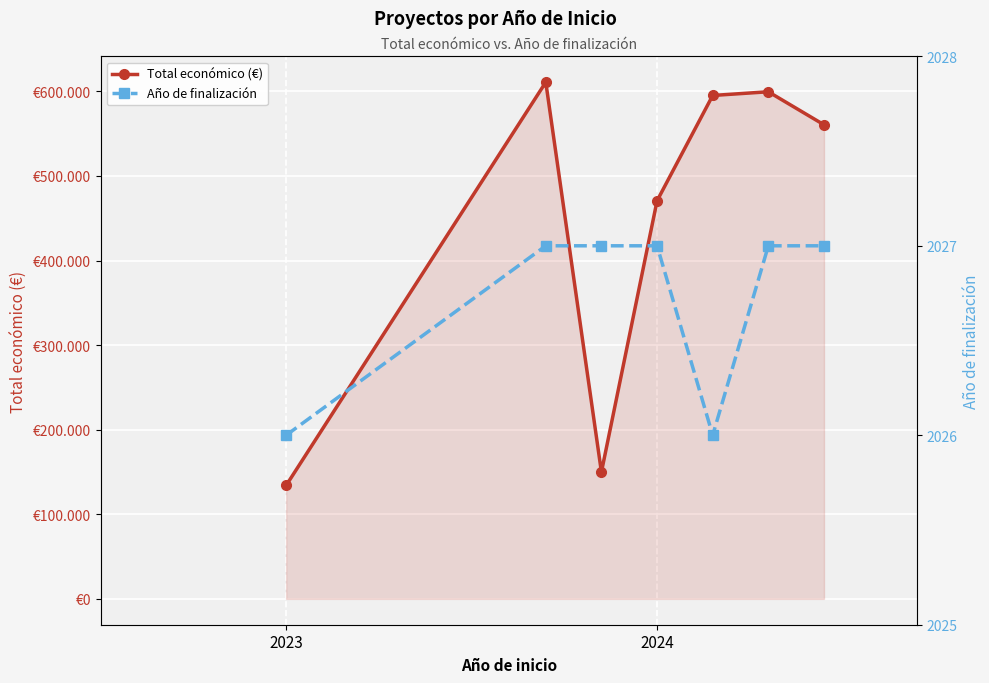

True or false: Año de finalización and Total económico (€) intersect in this chart.

False